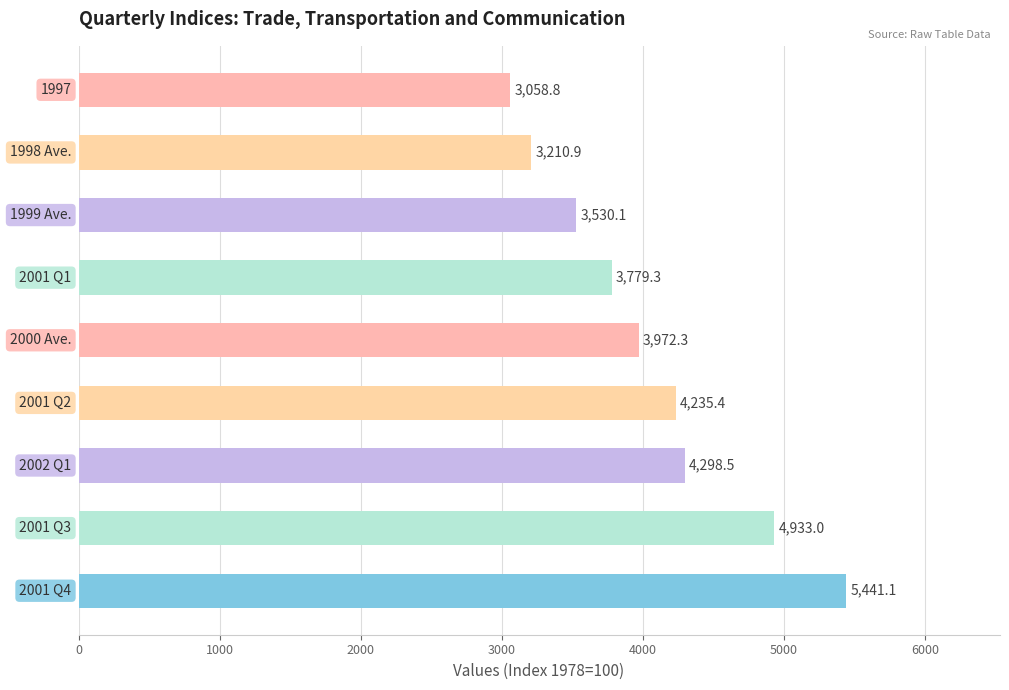

What is the sum of all values?

36459.4